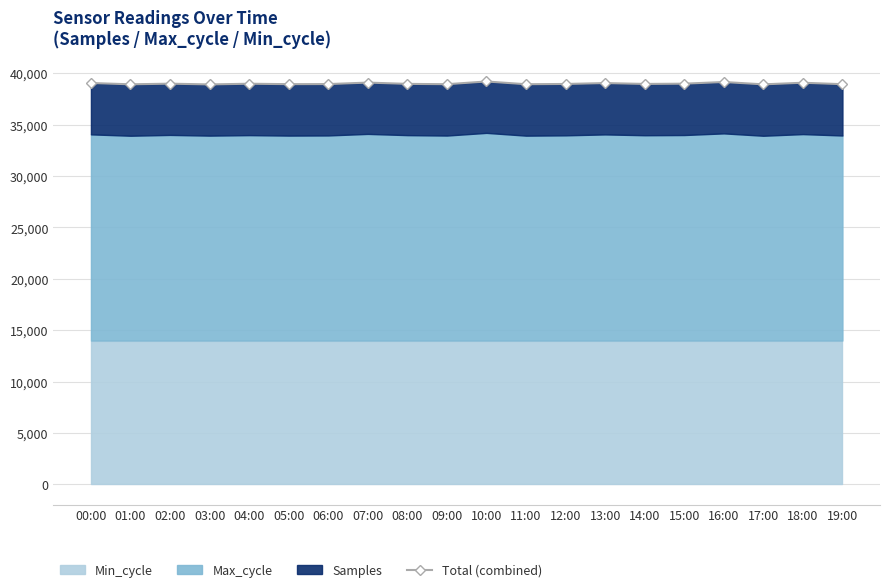

Is it true that the value at 19:00 is 21698.5?

False